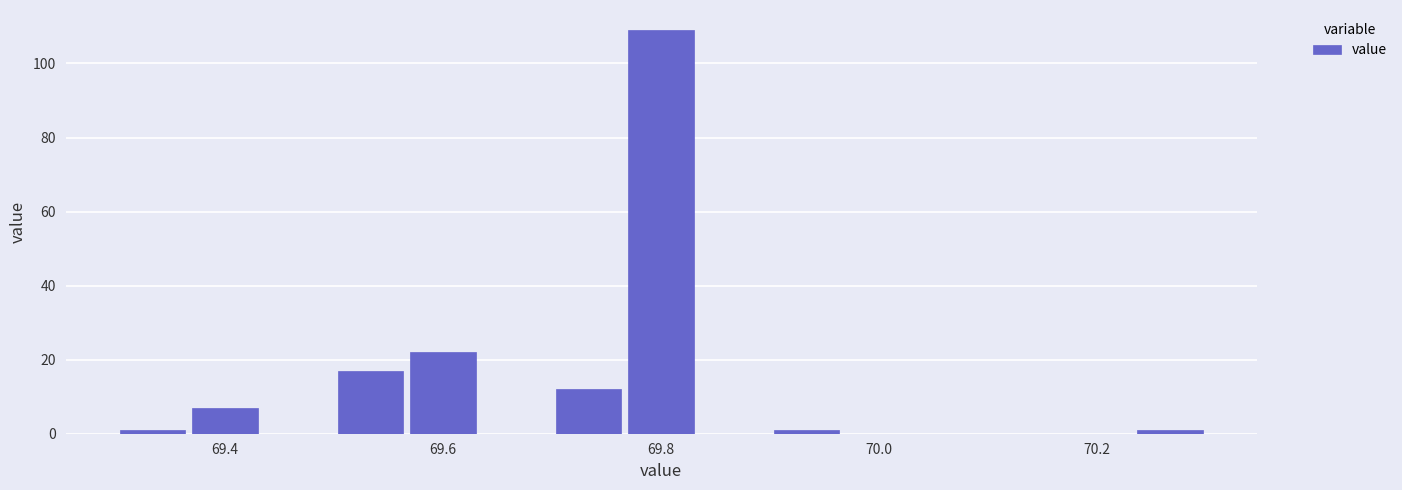

Around what value on the x-axis is the tallest bar? Give the approximate position of its centre, as read against the axis.

69.80